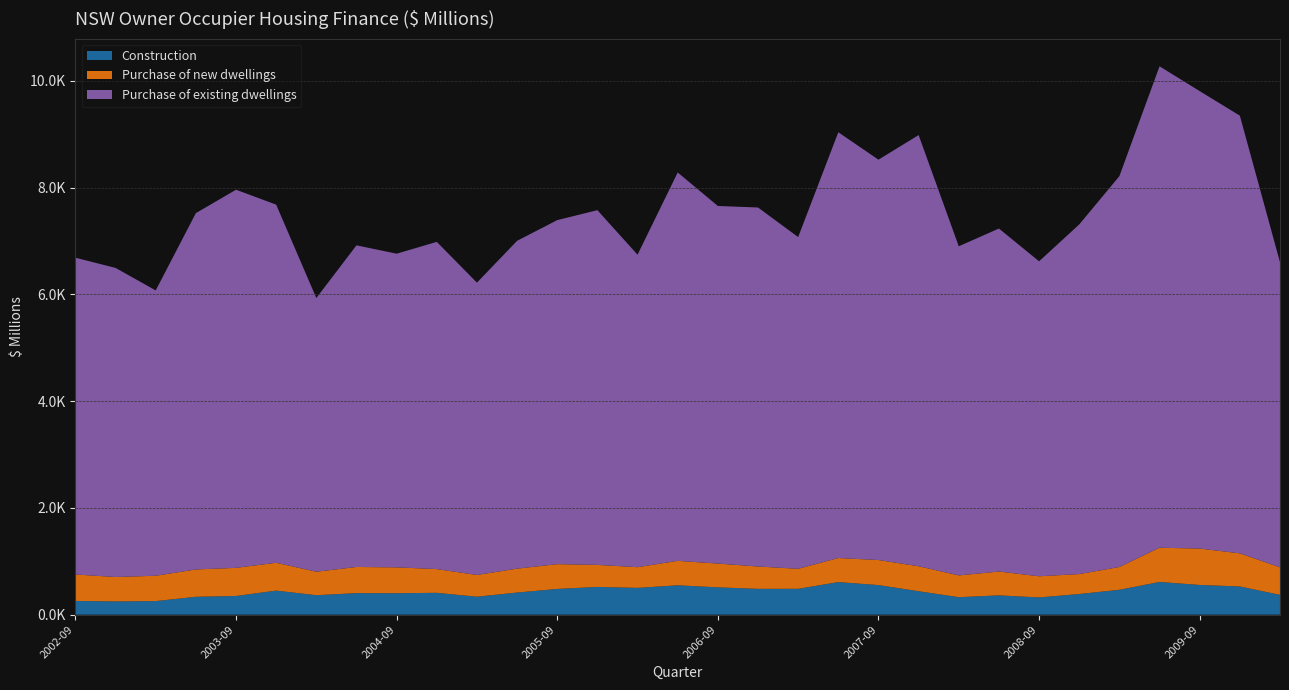

Reading left to right, extract all data points from this chart.

Construction: 257.2	248.7	254.4	335.1	350.5	450.7	364.8	403.5	401.8	409.3	336.5	414.7	482.3	519.8	502.0	550.7	511.8	483.8	484.7	610.5	554.3	439.1	327.5	361.6	322.9	386.8	466.2	612.6	556.7	528.3	371.3
Purchase of new dwellings: 495.2	457.0	474.4	511.9	526.5	521.6	439.7	489.9	484.3	444.7	407.1	447.3	464.2	412.4	387.6	457.7	445.7	418.4	374.7	450.5	469.5	467.7	407.8	446.3	396.5	373.6	427.1	641.7	681.8	620.5	515.7
Purchase of existing dwellings: 5936.1	5791.5	5346.7	6676.8	7085.4	6710.7	5128.3	6026.8	5877.8	6131.4	5477.5	6143.0	6446.4	6647.2	5855.1	7277.2	6700.3	6727.2	6215.8	7978.5	7501.4	8079.7	6167.3	6427.4	5901.7	6551.4	7323.2	9020.7	8571.6	8201.5	5716.8